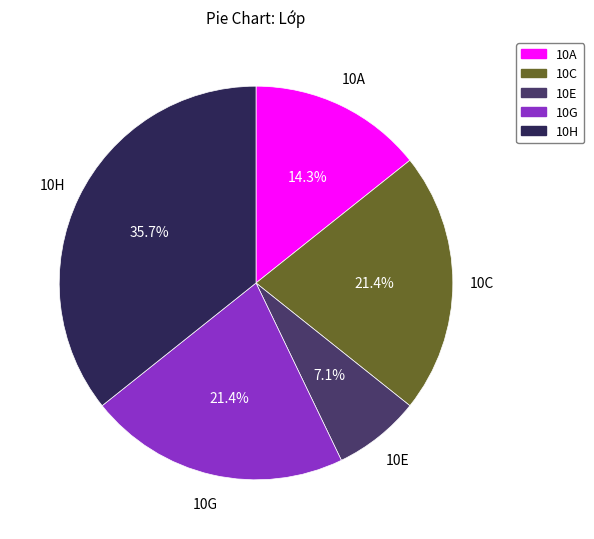

Which category has the smallest portion of the pie?

10E